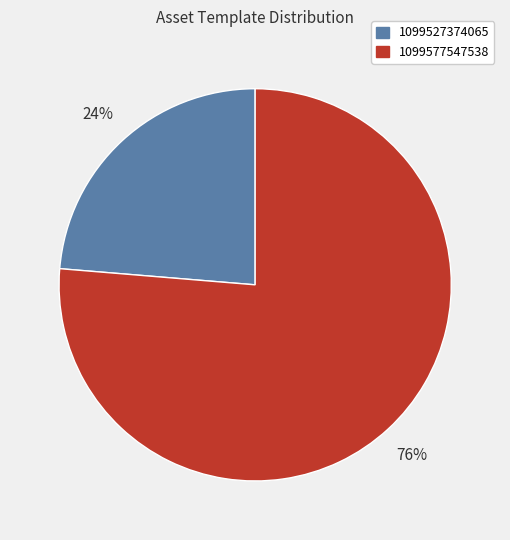

To the nearest percent, what percentage of the pie is 1099527374065?

24%